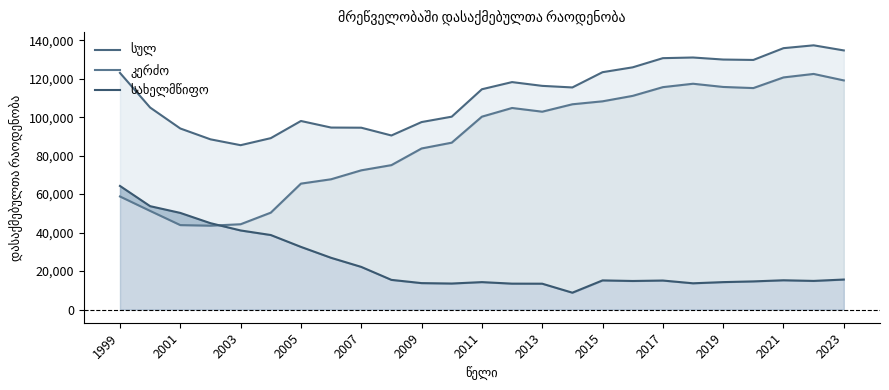

Reading left to right, extract all data points from this chart.

სულ: 123025	105010	94124	88490	85441	89100	98022	94607	94532	90487	97463	100266	114521	118244	116284	115463	123392	125923	130688	131029	129970	129759	135883	137363	134710
კერძო: 58775	51278	43895	43596	44336	50365	65459	67725	72373	75074	83732	86751	100271	104787	102856	106712	108252	111084	115618	117388	115720	115137	120677	122488	119121
სახელმწიფო: 64250	53732	50229	44894	41105	38735	32563	26882	22159	15413	13731	13515	14250	13457	13428	8751	15140	14839	15070	13641	14250	14622	15206	14875	15589